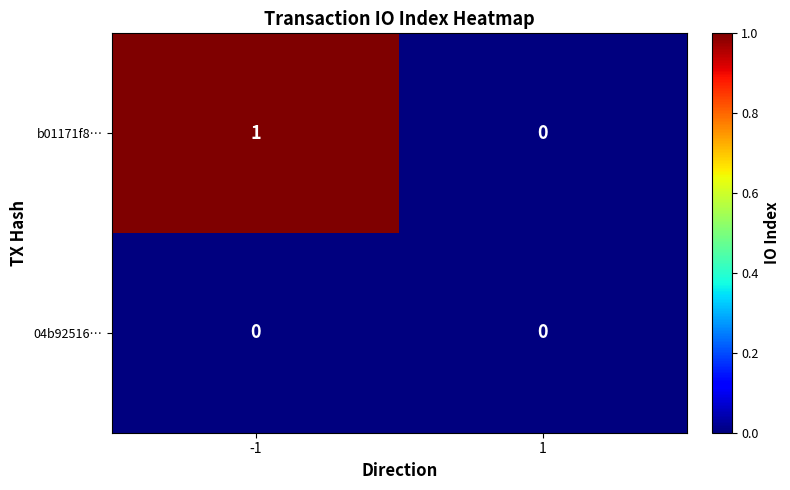

Is it true that 04b92516… equals 0 at -1?

True